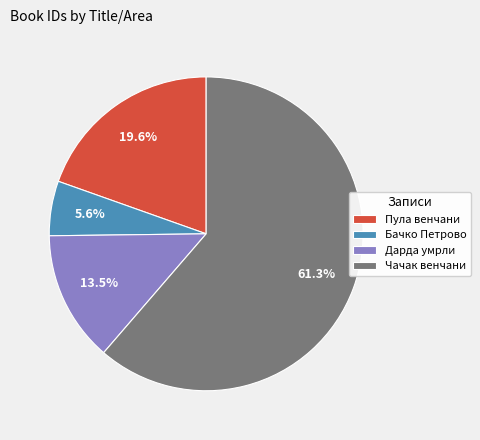

Is Пула венчани the majority of the pie?

No